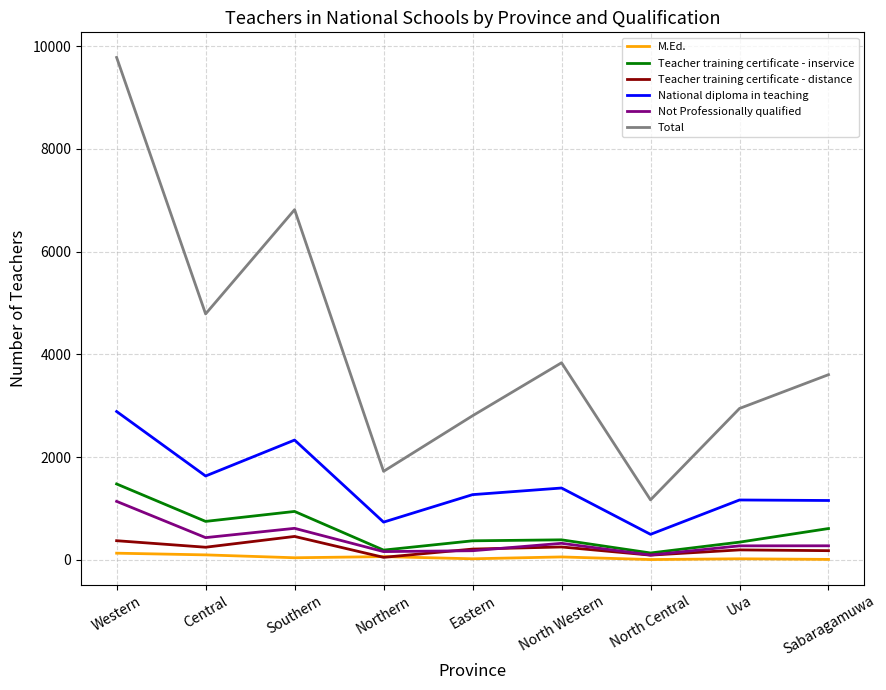

Which series has the largest range (max minus min)?

Total